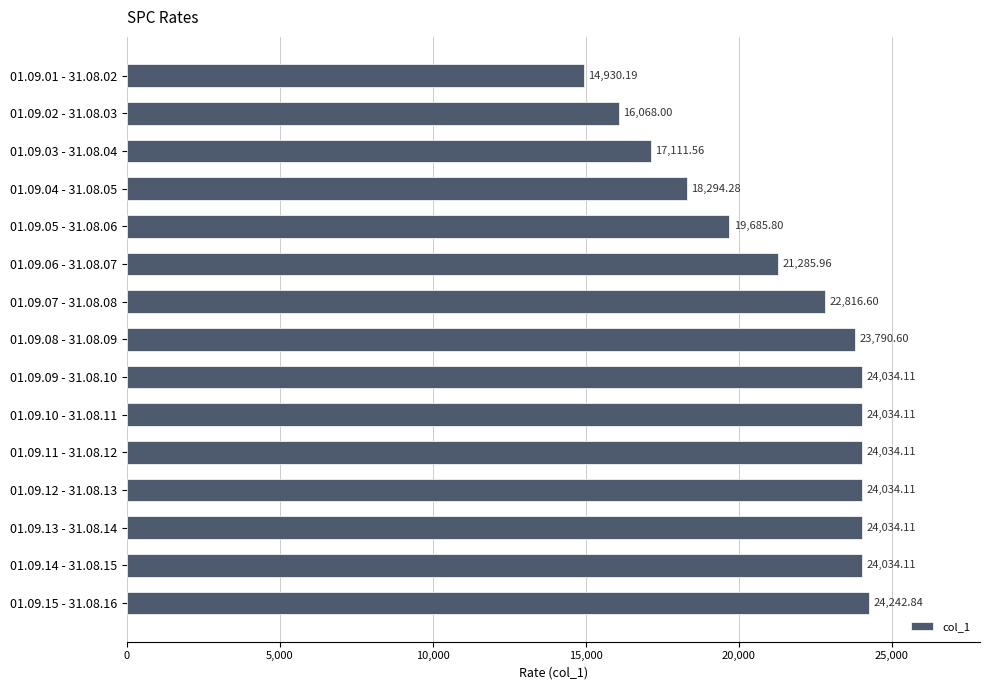

Approximately how many times larger is the value at 01.09.07 - 31.08.08 compared to 01.09.03 - 31.08.04?

1.3